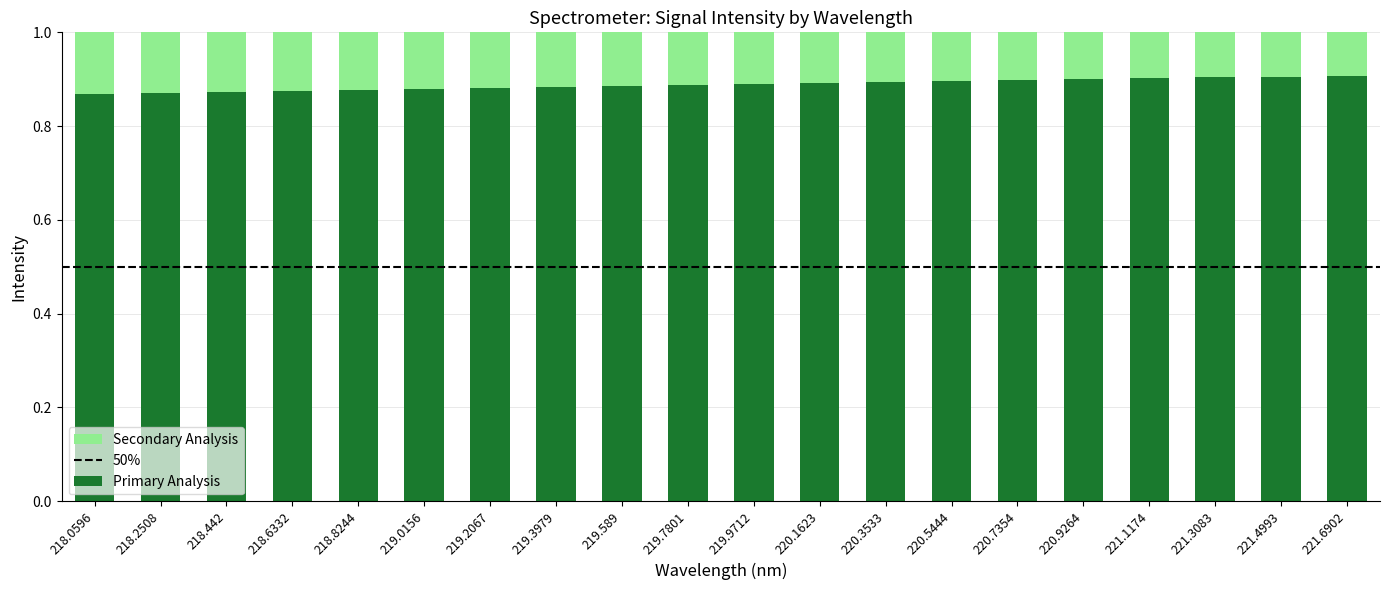

What is the sum of all Primary Analysis values?

17.8